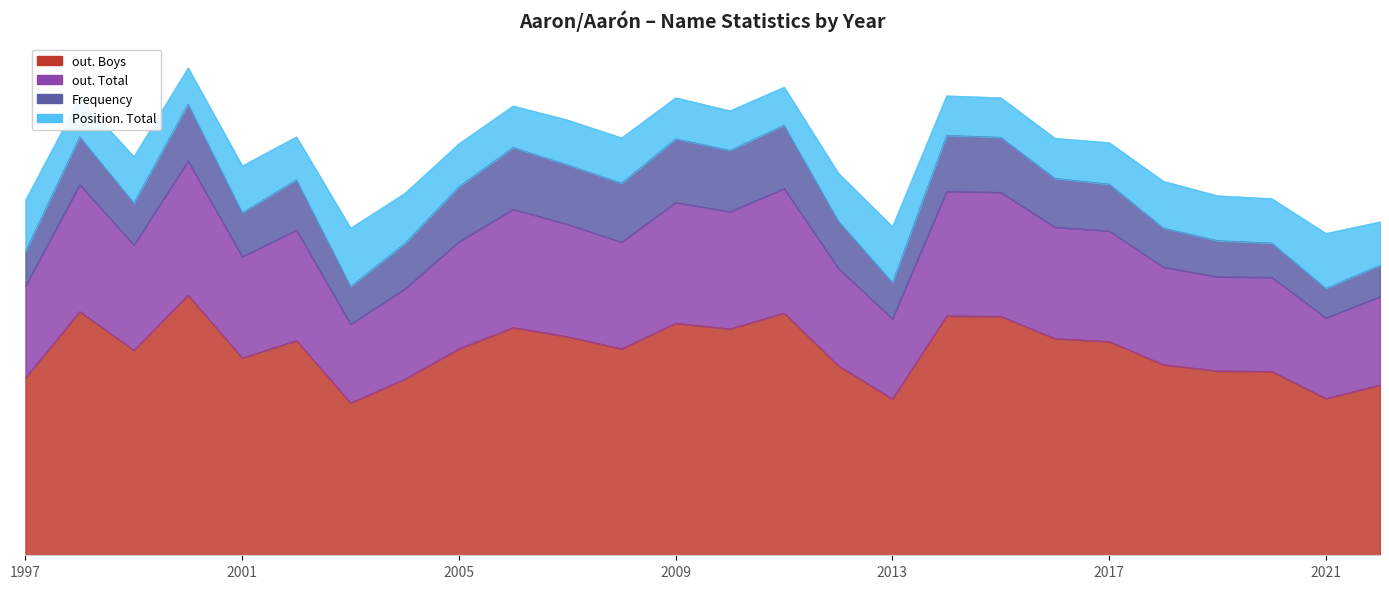

How many interior local valleys does the Frequency series have?

7